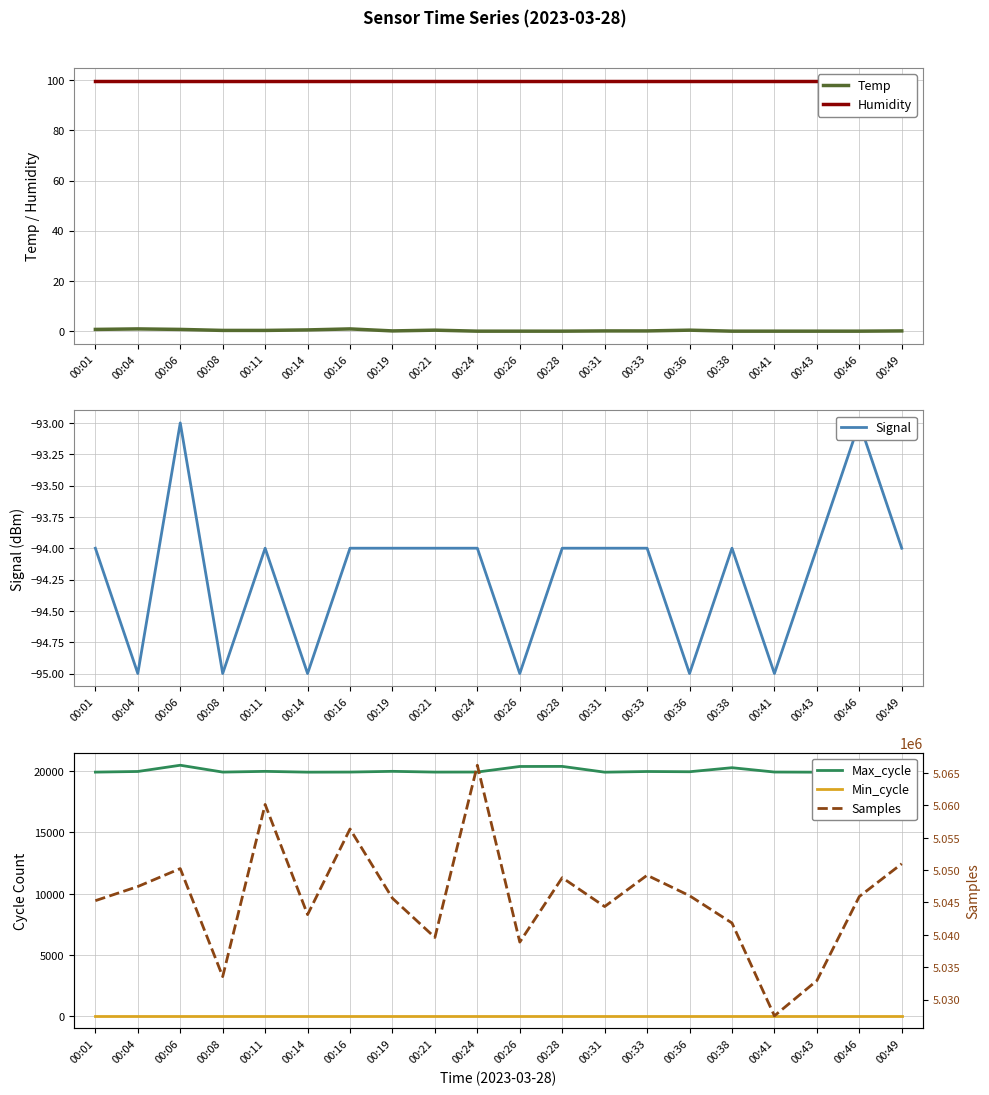

List the series in order of their peak value, lowest first.

Signal, Temp, Min_cycle, Humidity, Max_cycle, Samples